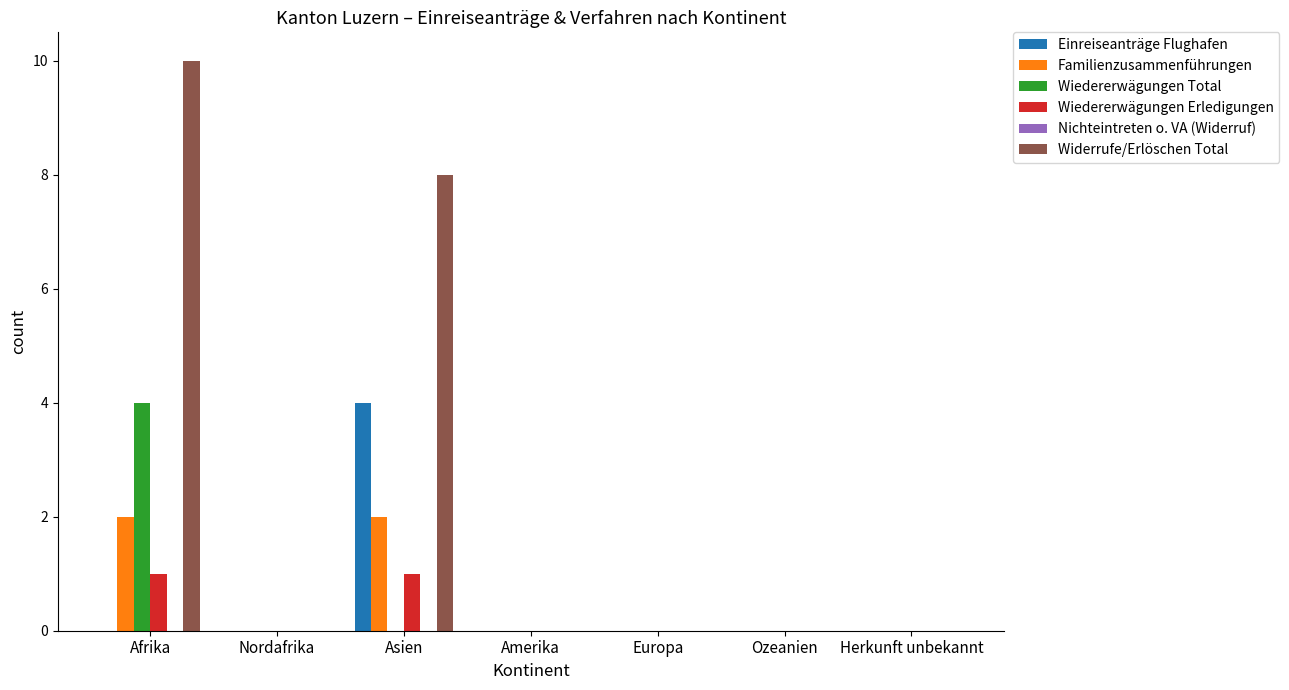

Which series changed the most between Nordafrika and Asien?

Widerrufe/Erlöschen Total